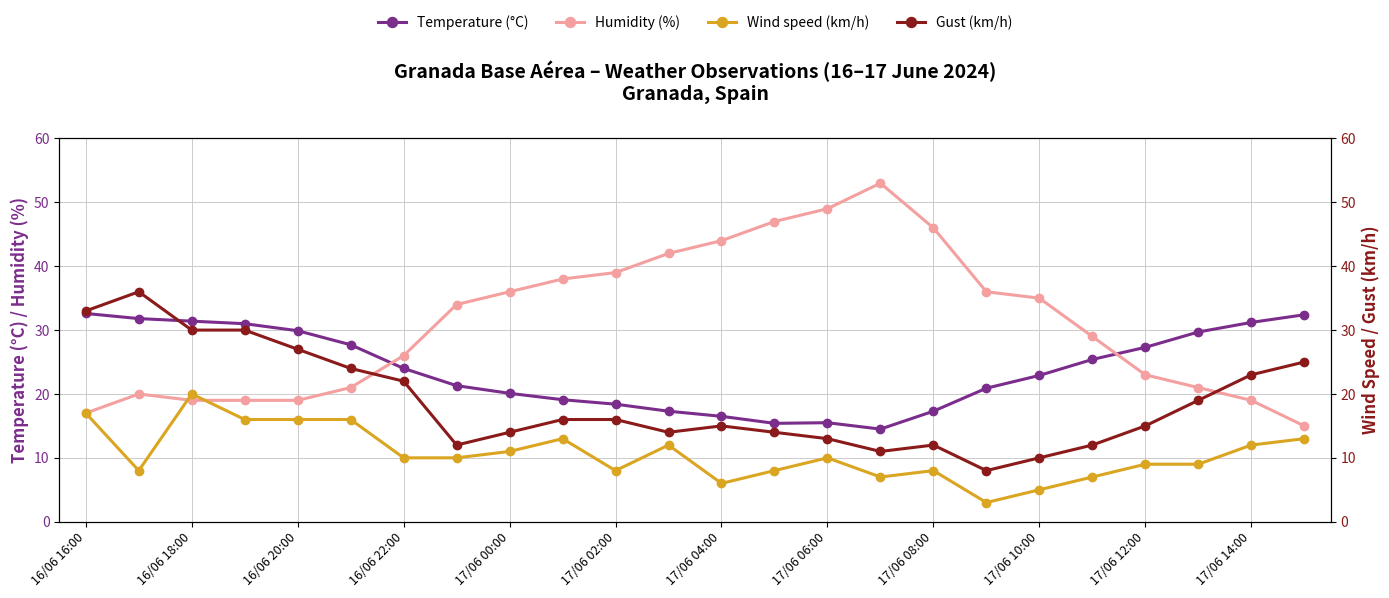

Which category has the lowest value in the Wind speed (km/h) series?

17